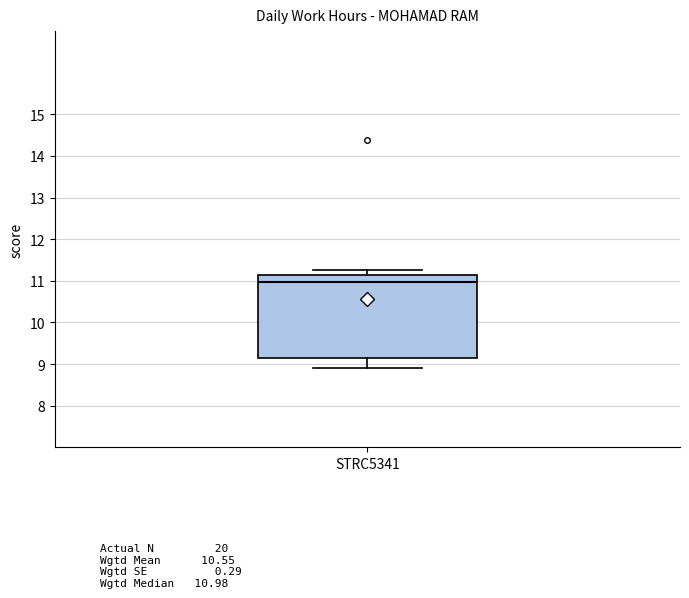

Transcribe this box plot: give where the median line is, the range the box spans, and where the two whiskers end, as read against the y-axis. The values are not printed on the chart, so give them approximately, as read against the axis.

median 11.0, box 9.1 to 11.1, whiskers 8.9 to 11.3